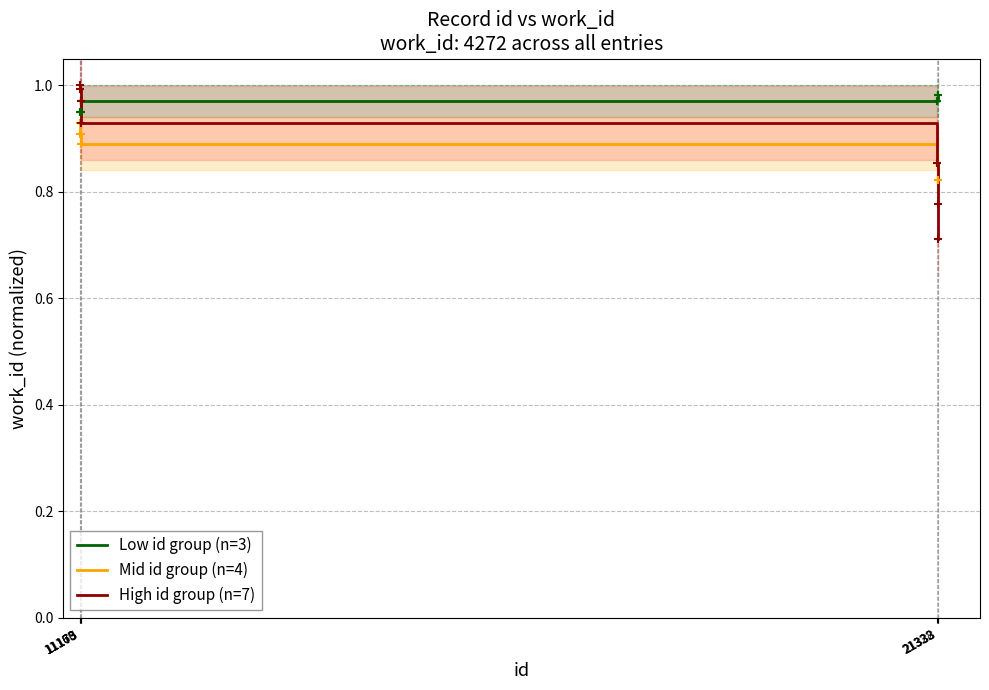

What is the approximate value of Low id group (n=3) at 21328?

1.0